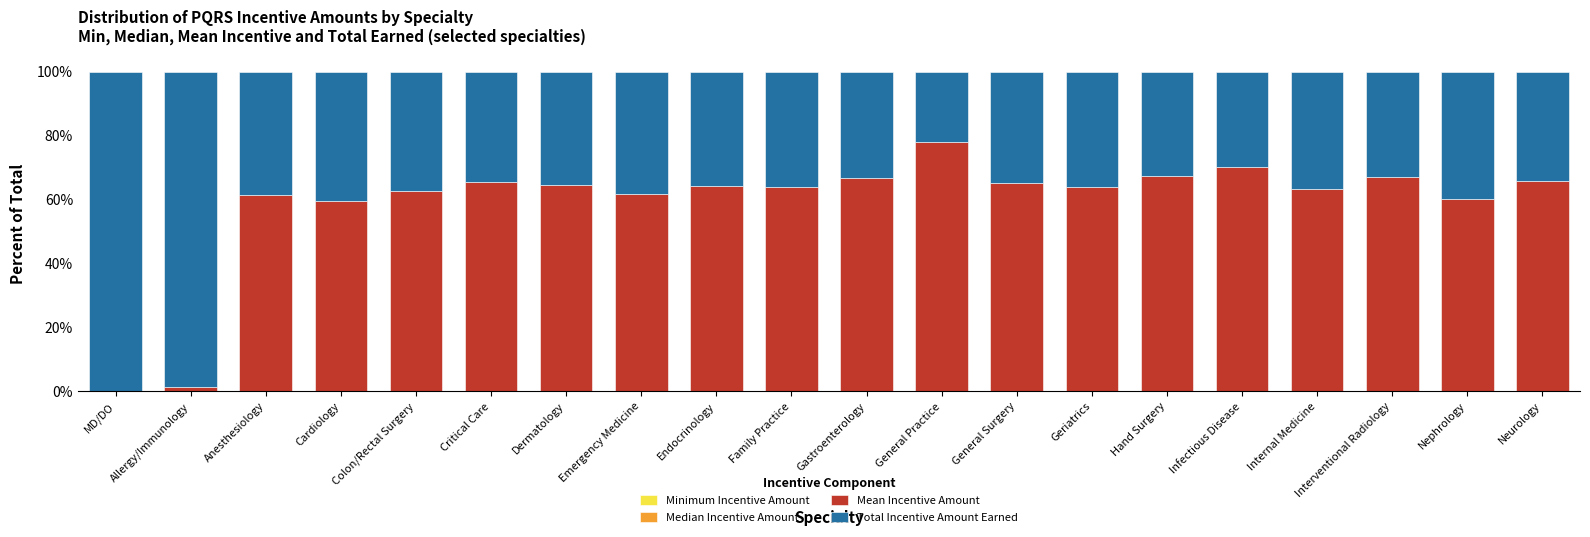

The value of Mean Incentive Amount at Dermatology is 18.2. True or false?

False